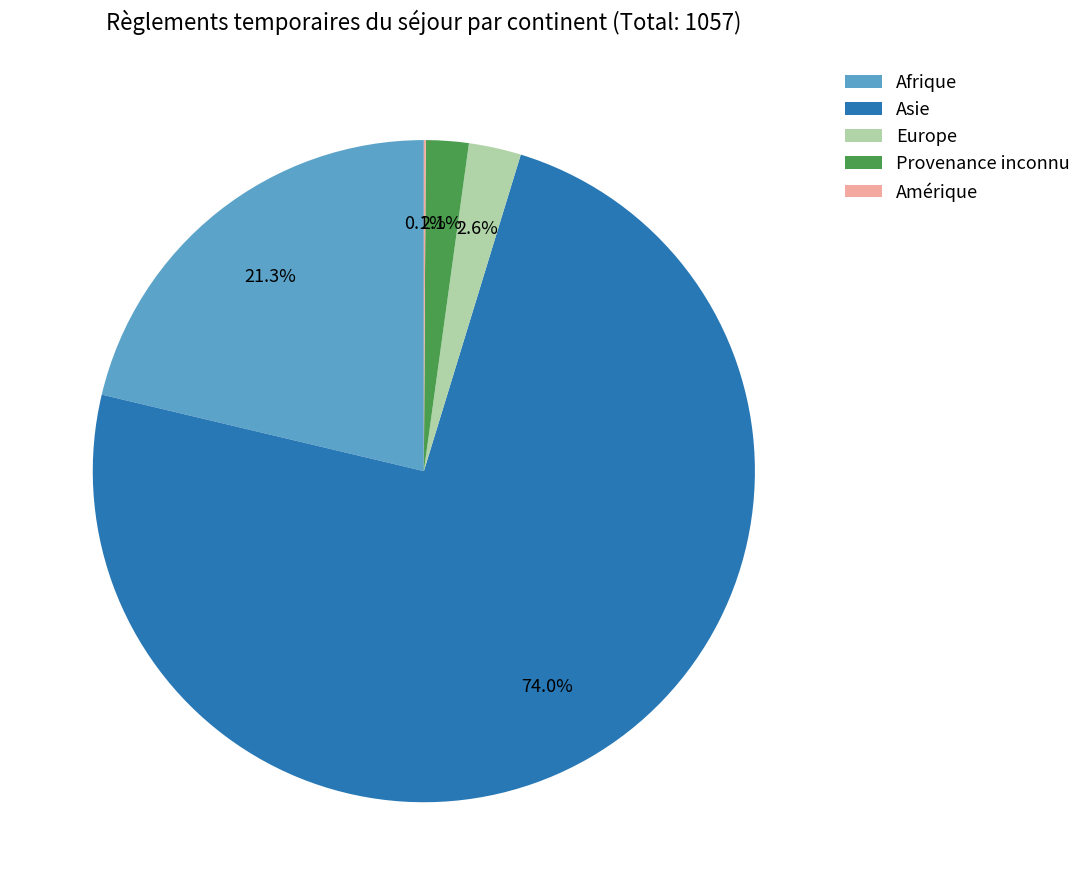

Is there a majority slice in this chart?

Yes